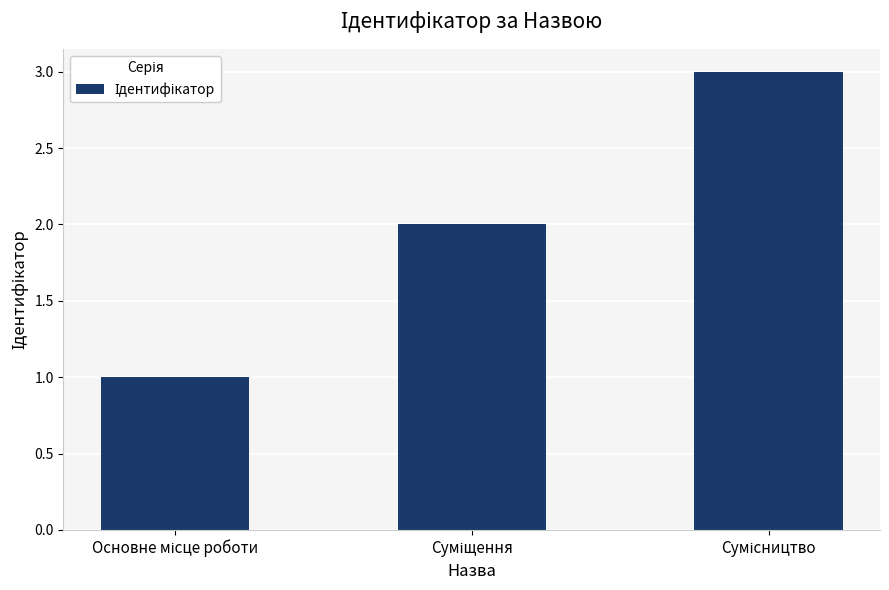

What is the maximum value shown in the chart?

3